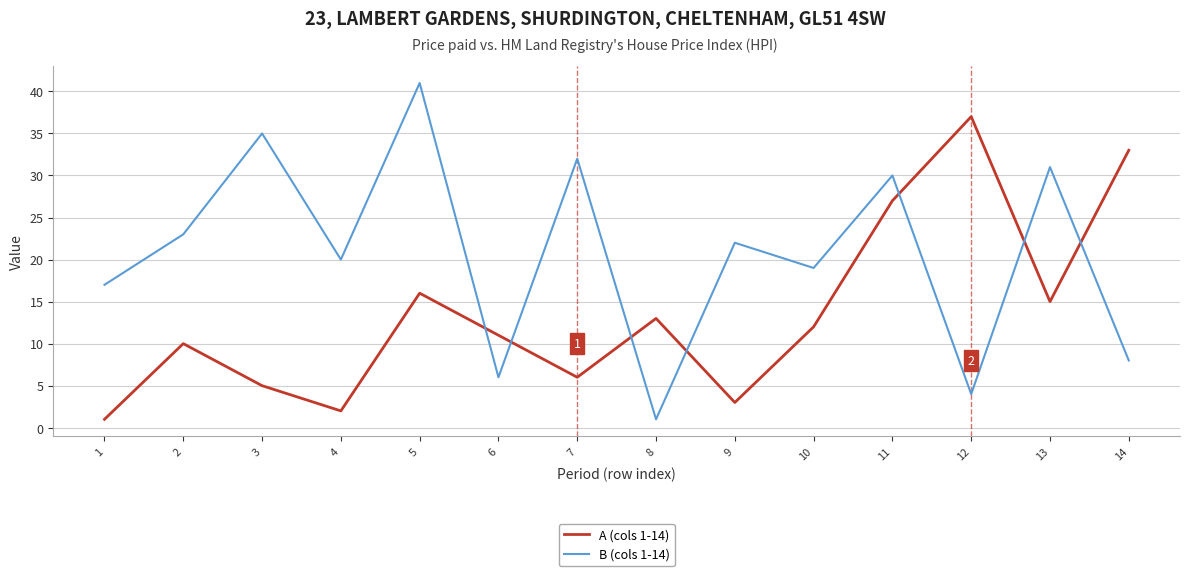

Where does the A (cols 1-14) series first go above 12?

5